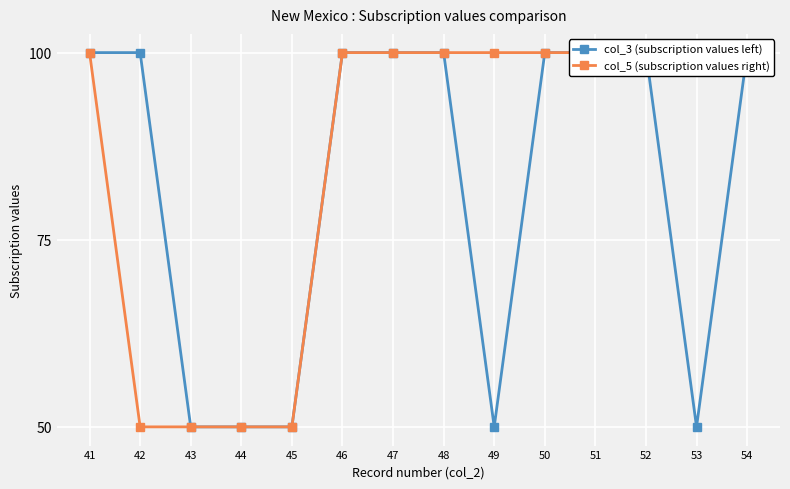

Reading right to left, extract all data points from this chart.

col_3 (subscription values left): 54=100	53=50	52=100	51=100	50=100	49=50	48=100	47=100	46=100	45=50	44=50	43=50	42=100	41=100
col_5 (subscription values right): 54=100	53=100	52=100	51=100	50=100	49=100	48=100	47=100	46=100	45=50	44=50	43=50	42=50	41=100